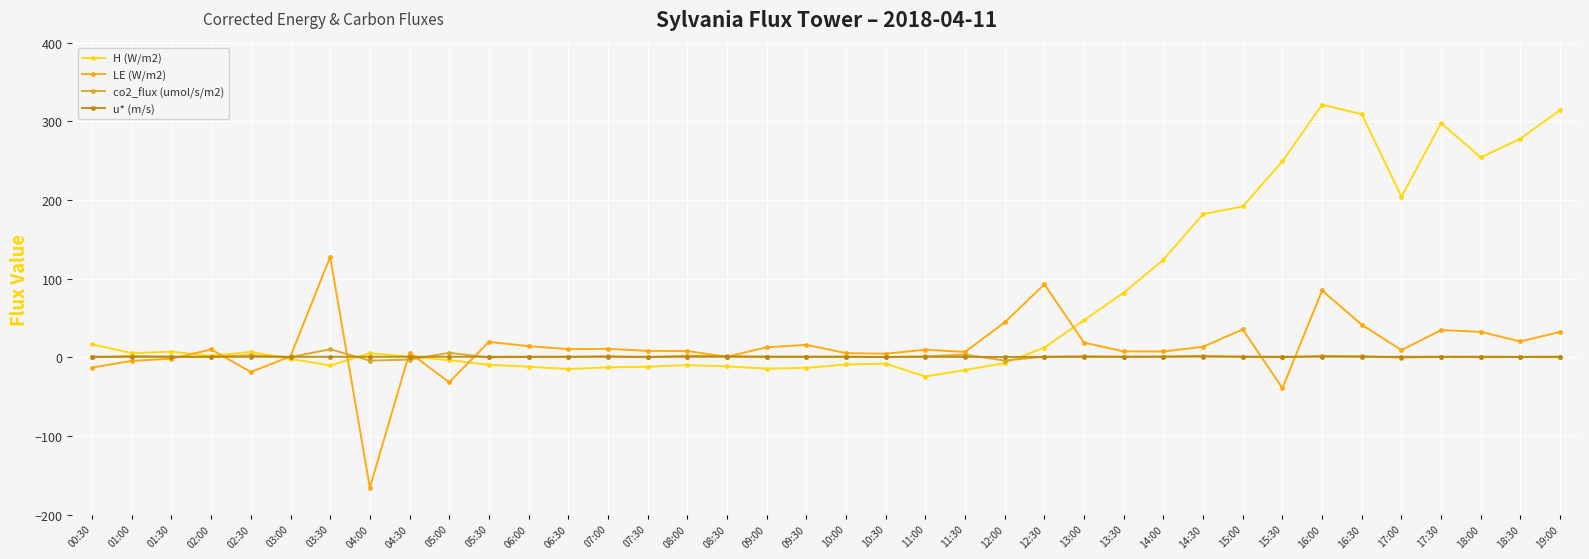

How many data points does each series have?

38